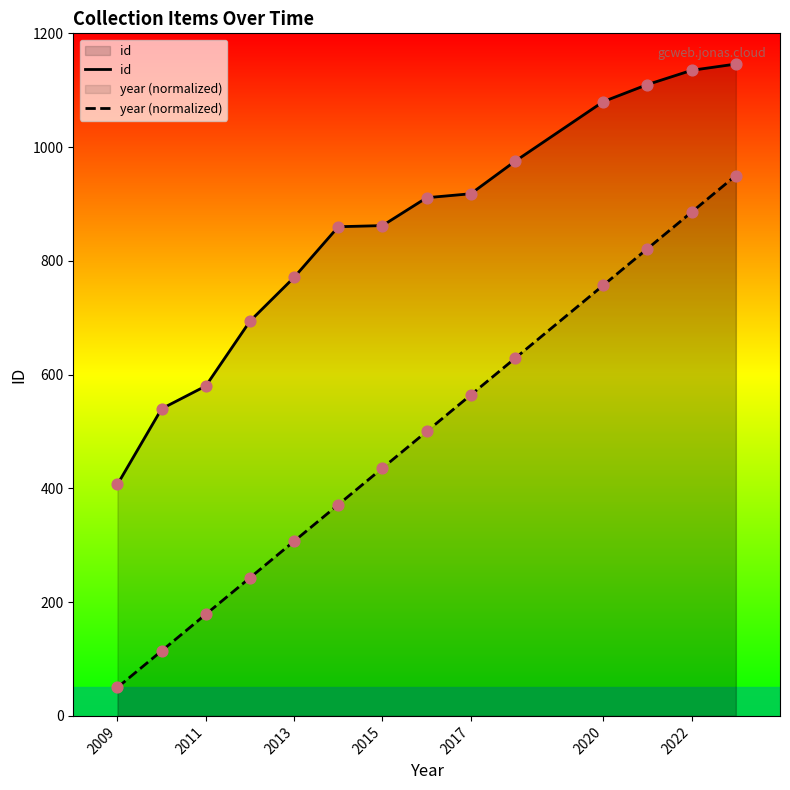

Which series has the largest total across all categories?

id